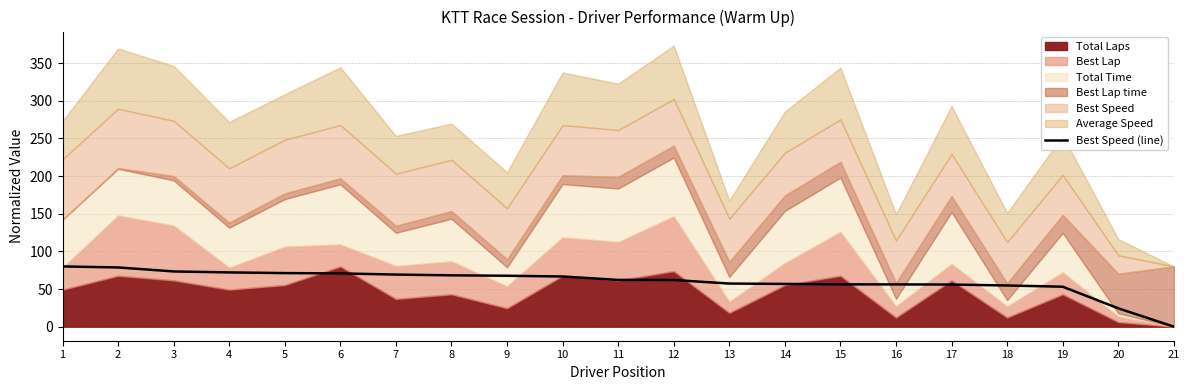

Where is the data nearest to the value 40?

19